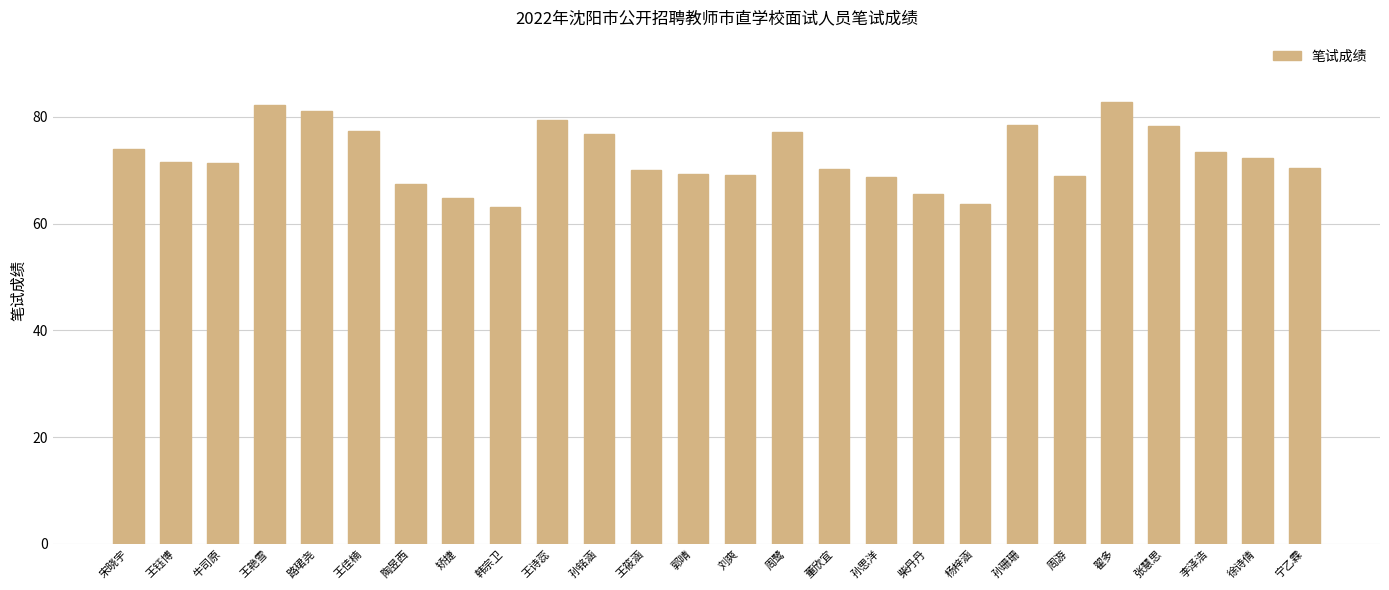

What is the difference between the second highest and second lowest values?

18.6